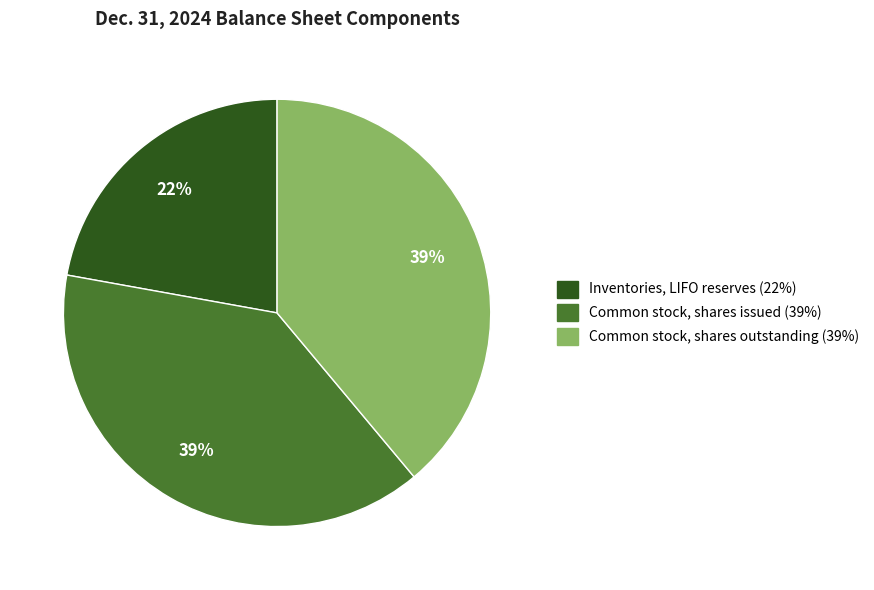

What is the ratio of the value at Inventories, LIFO reserves to the value at Common stock, shares outstanding?

0.6